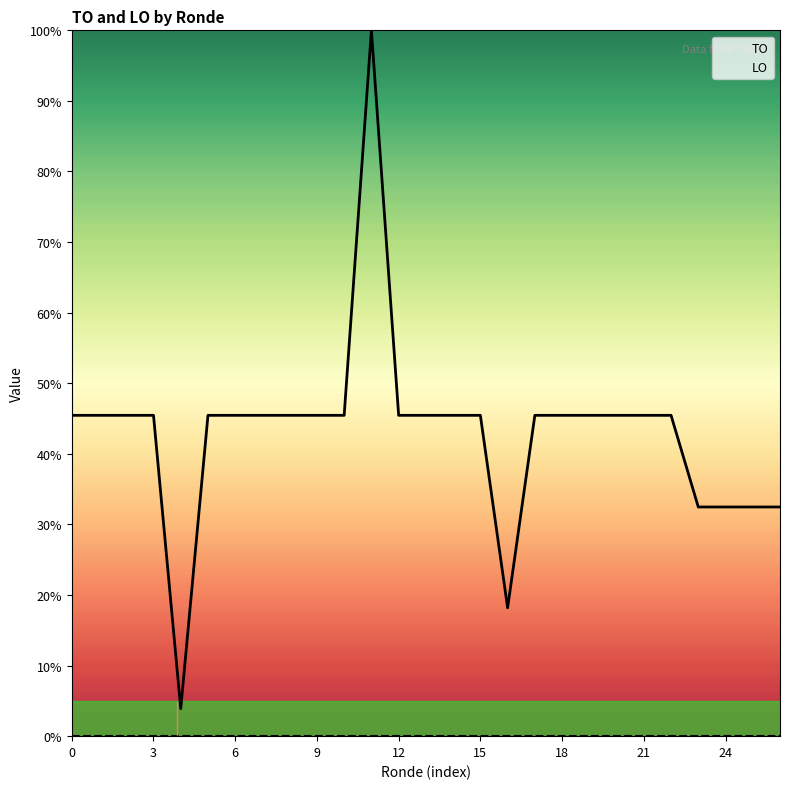

List the series in order of their overall mean, highest first.

TO, LO